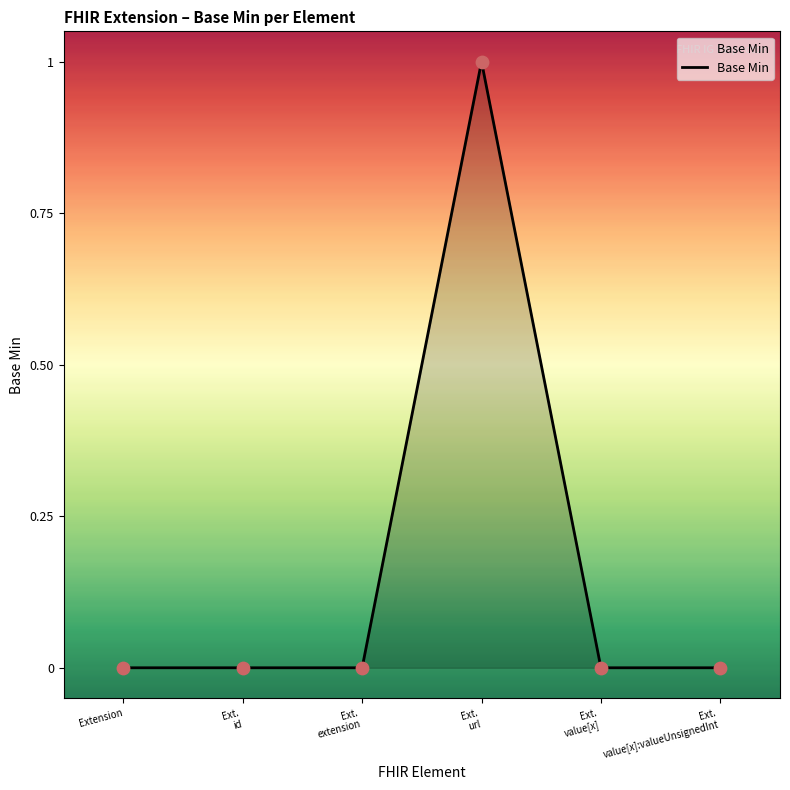

The chart shows a value of 1 at Extension. True or false?

False